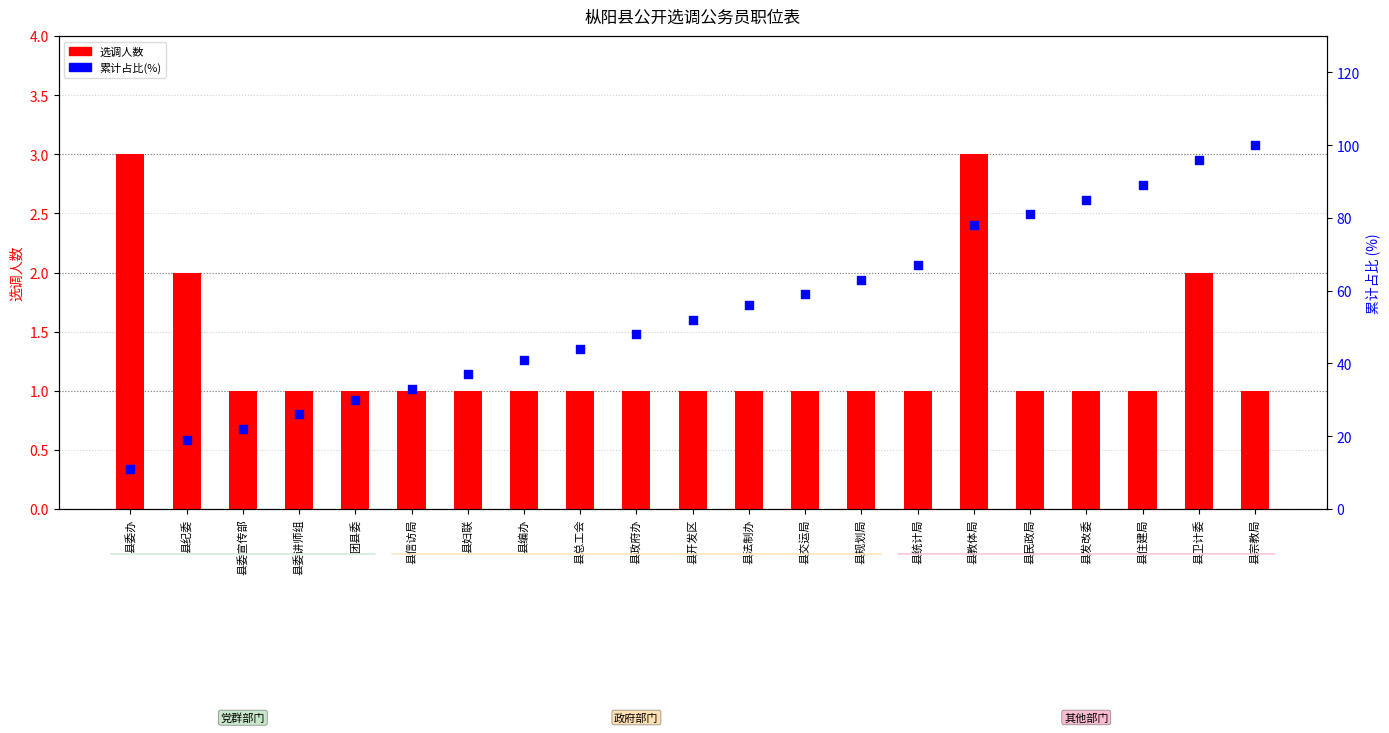

At which category is the sum across all series the highest?

县宗教局